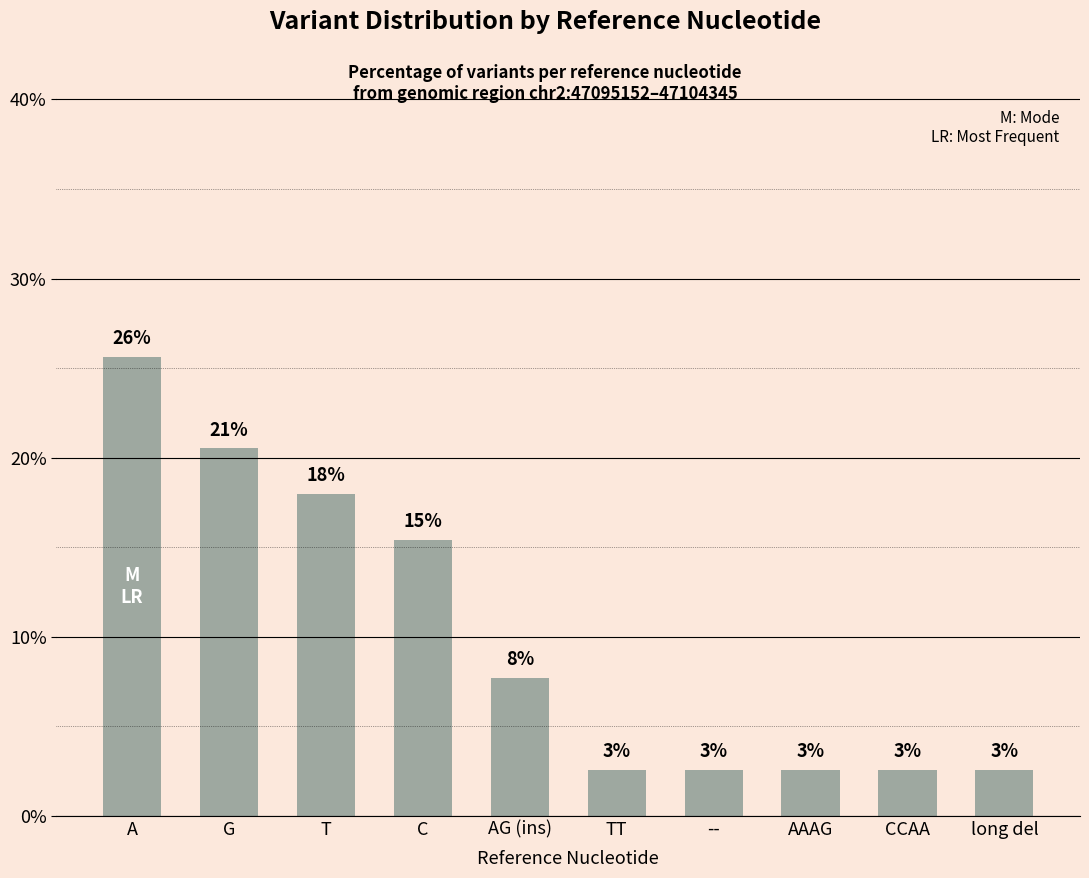

At which label is the value closest to 14?

C